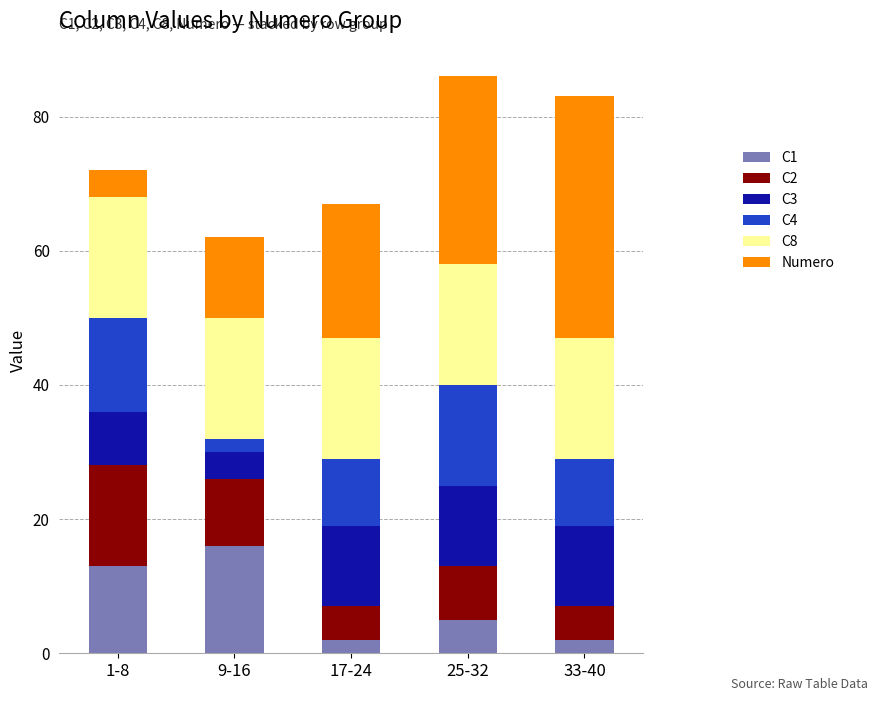

What is the total value across all series at 25-32?

86